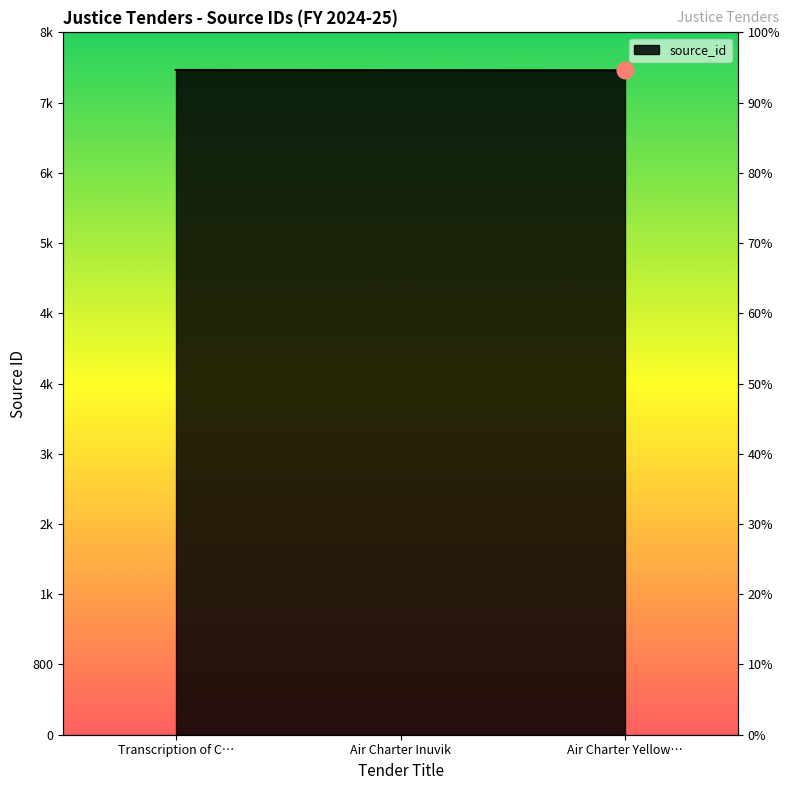

How many lines are shown in the chart?

1